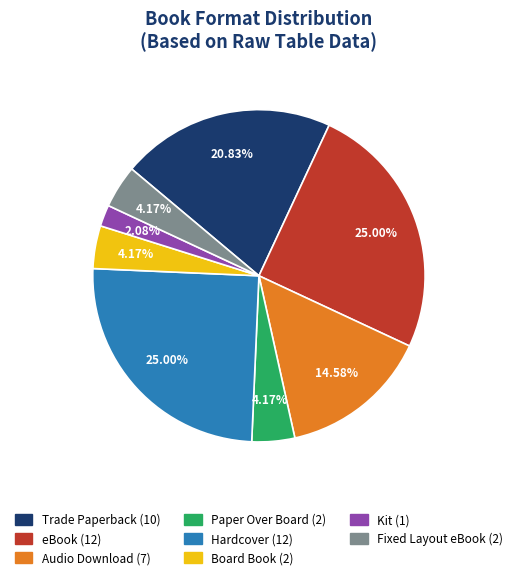

How many slices are in this pie chart?

8